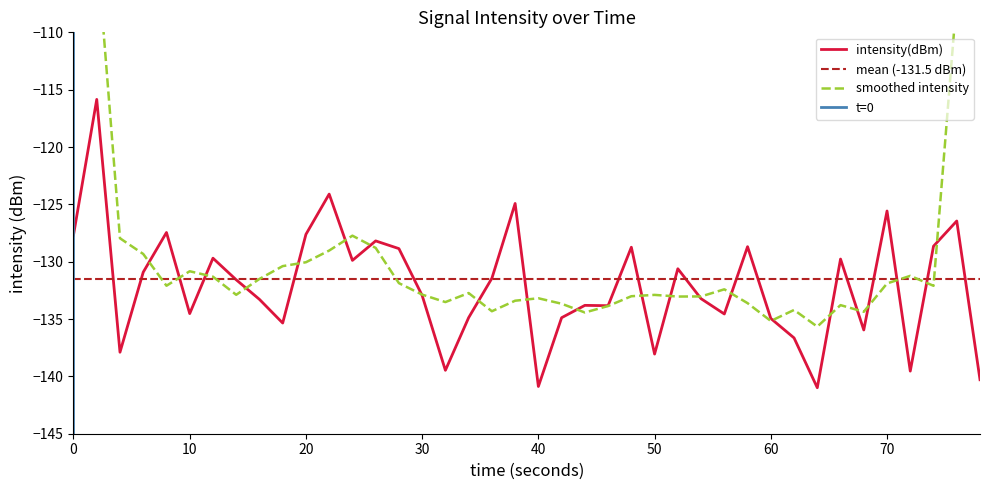

What is the maximum value shown in the chart?

-115.8